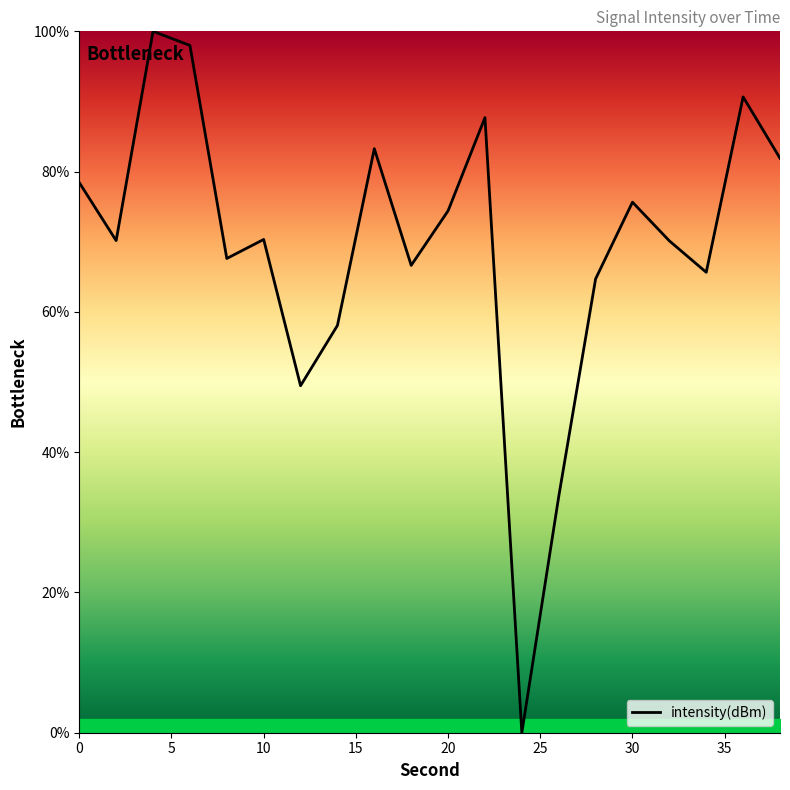

What is the maximum value shown in the chart?

100.0